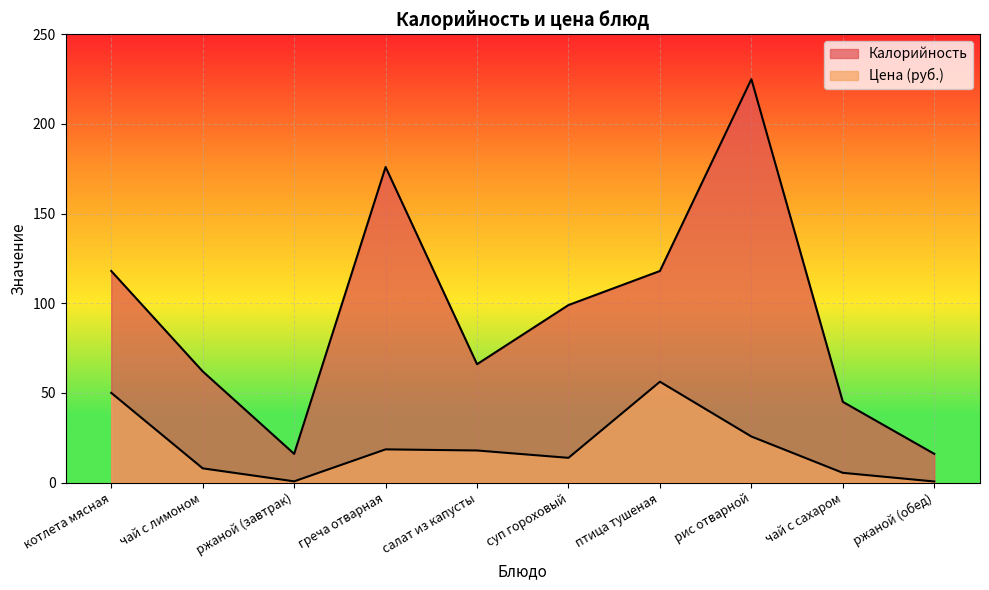

True or false: Цена and Калорийность cross at least once.

False